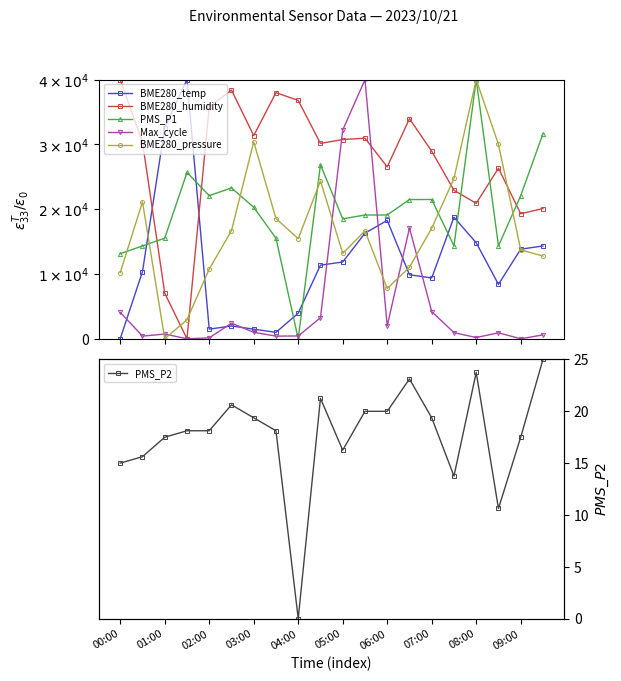

What are all the series names shown in the legend?

BME280_temp, BME280_humidity, PMS_P1, Max_cycle, BME280_pressure, PMS_P2